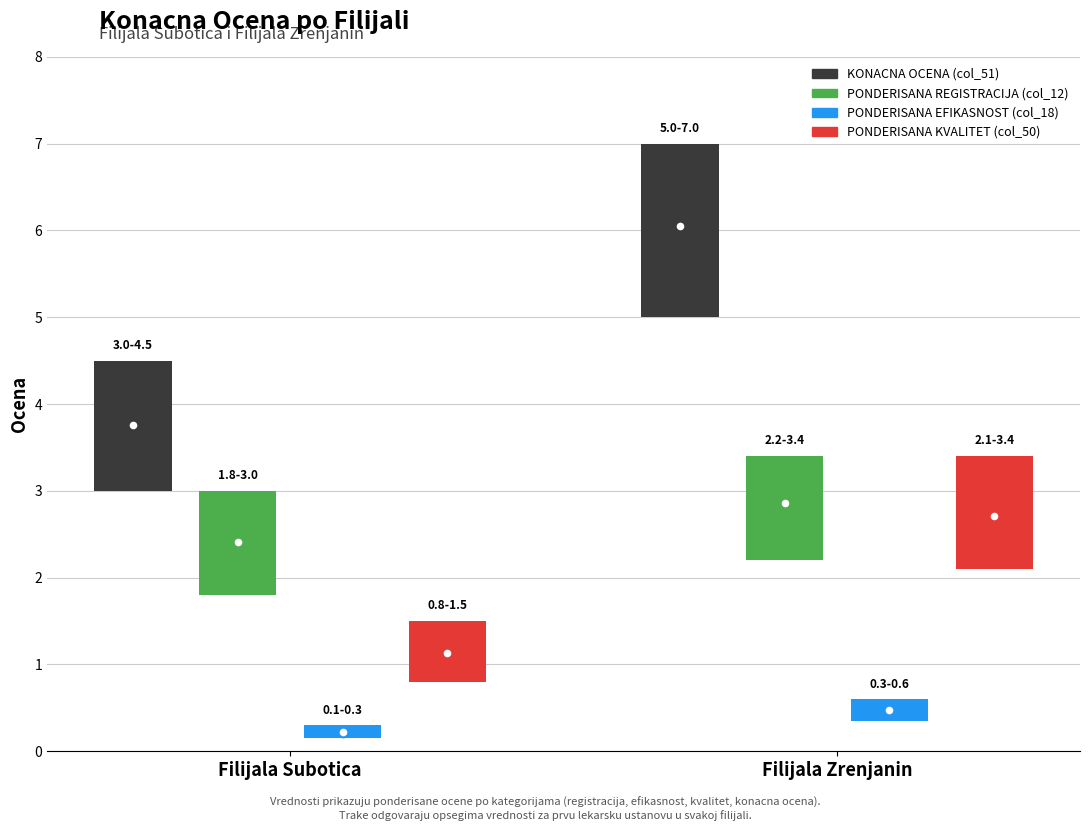

How many distinct data groups are displayed?

4